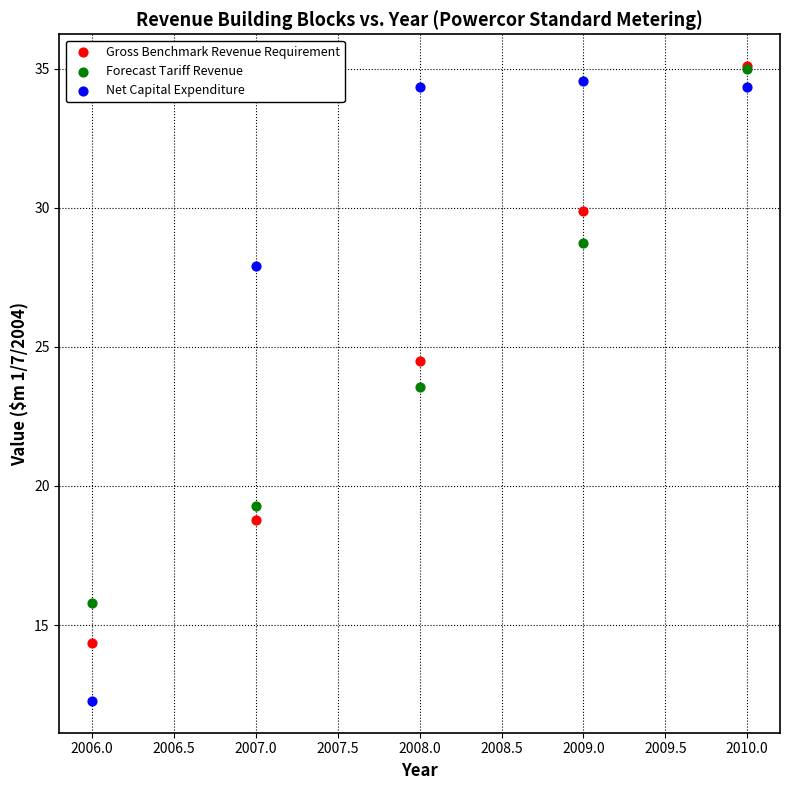

Which series has the largest Y range (max minus min)?

Net Capital Expenditure